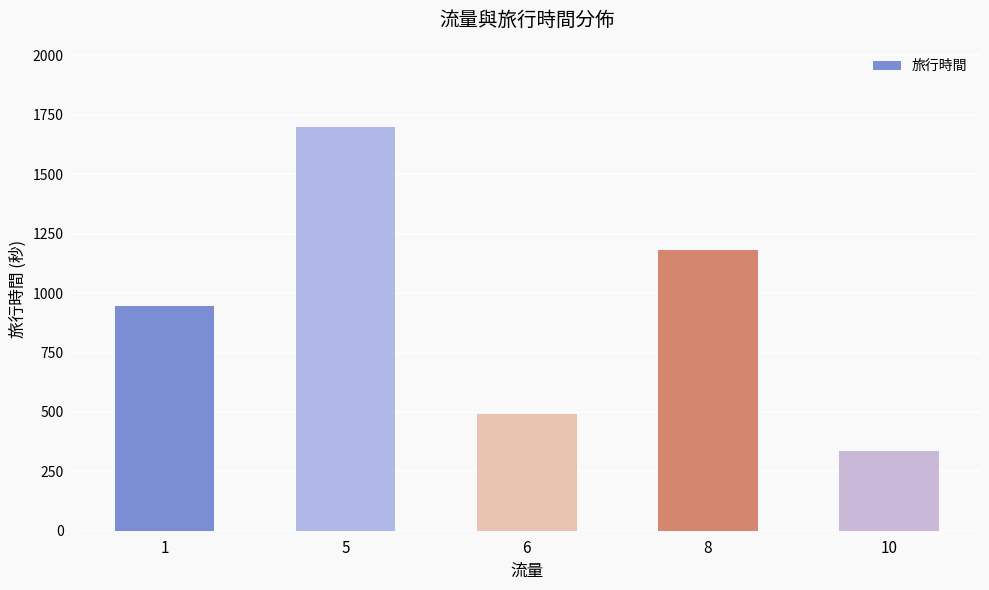

Which category has the lowest value across all series?

10